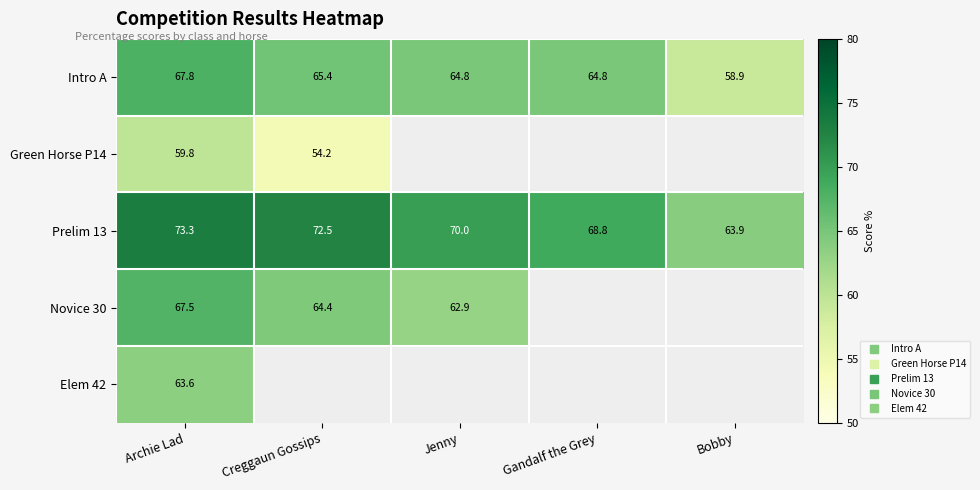

Between Archie Lad and Jenny, which series saw the biggest shift?

Novice 30